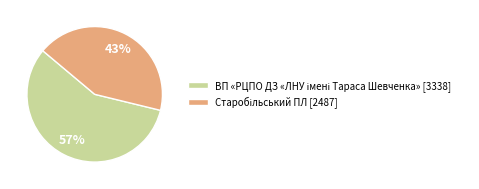

To the nearest percent, what is the average slice percentage?

50%